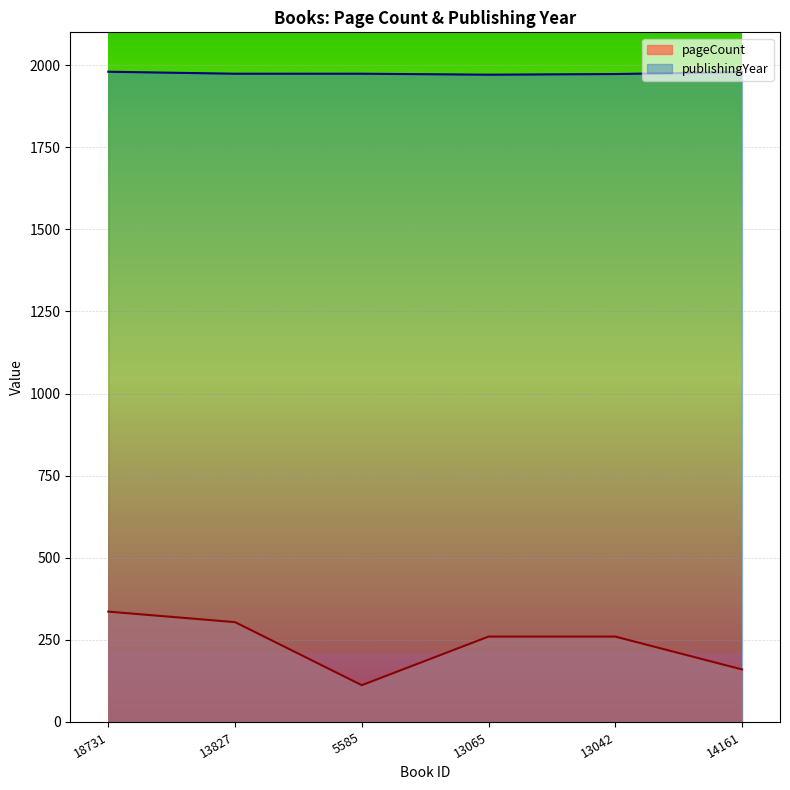

What is the sum of the publishingYear values at 13827 and 14161?

3953